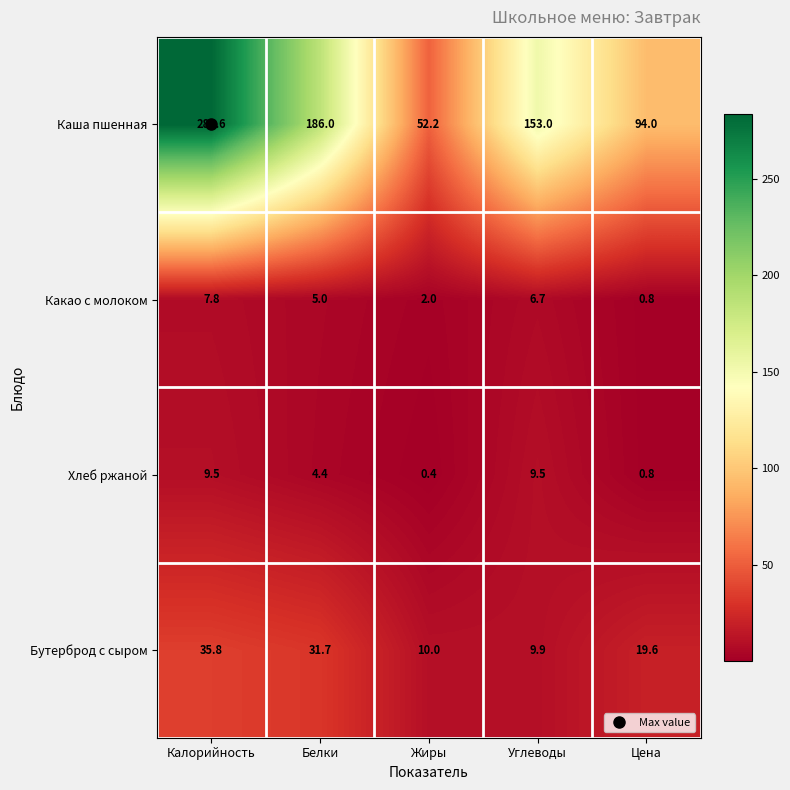

What is the maximum value shown in the chart?

283.6